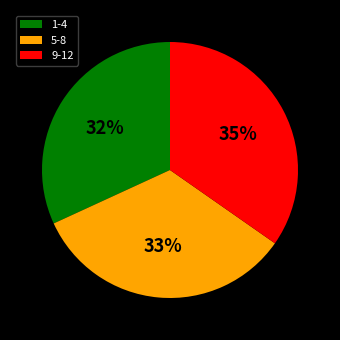

What is the smallest slice in the pie chart?

1-4